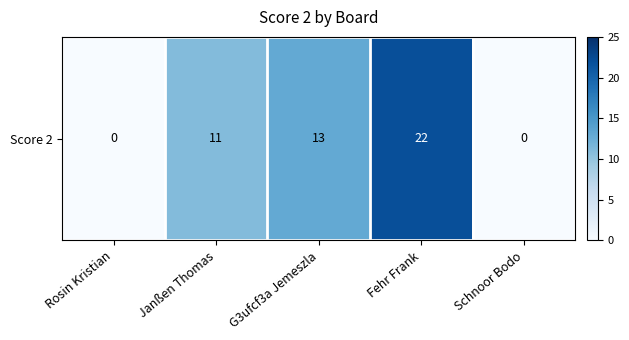

Reading right to left, extract all data points from this chart.

Schnoor Bodo=0	Fehr Frank=22	G3ufcf3a Jemeszla=13	Janßen Thomas=11	Rosin Kristian=0